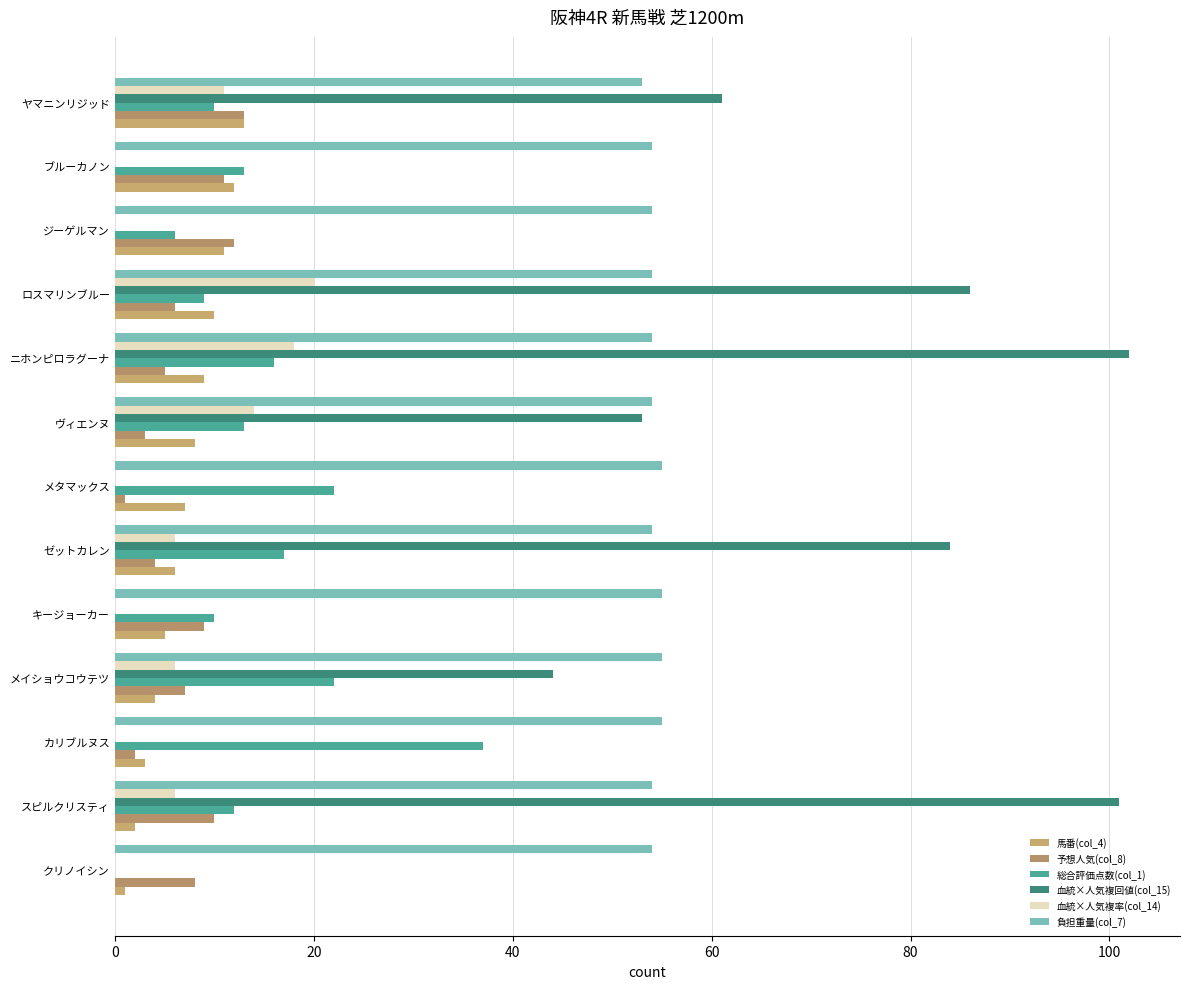

Rank the series by their maximum value, from highest to lowest.

血統×人気複回値(col_15), 負担重量(col_7), 総合評価点数(col_1), 血統×人気複率(col_14), 馬番(col_4), 予想人気(col_8)